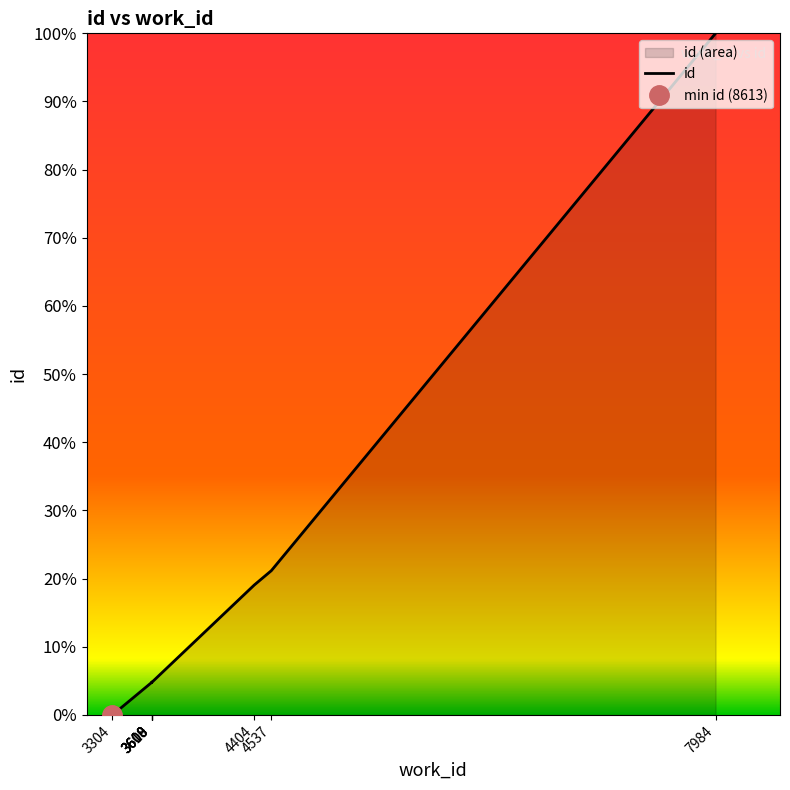

What is the difference between the values at 7984 and 3608?

95.2